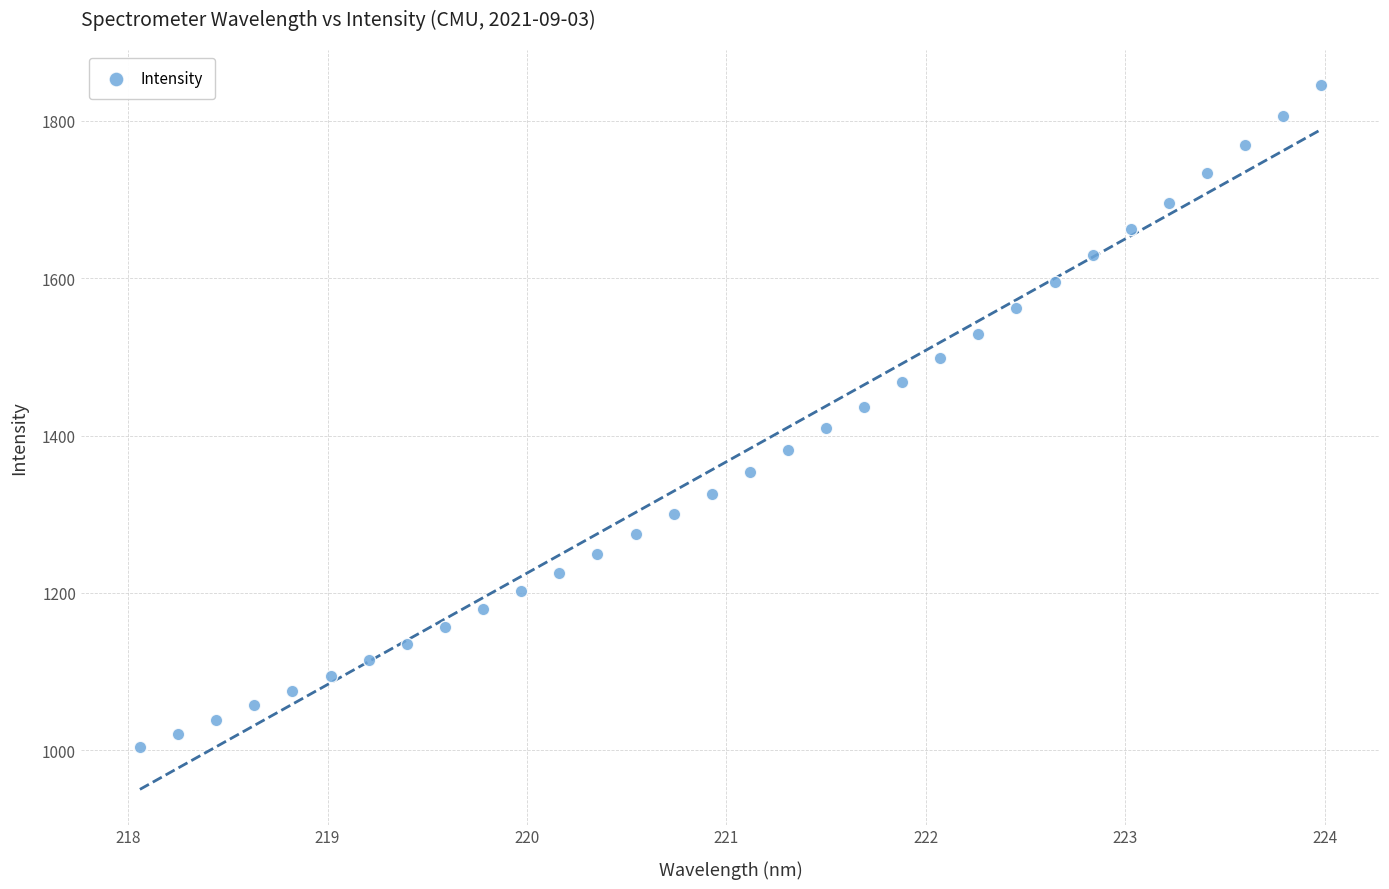

What is the range of Y values (max minus min)?

840.8